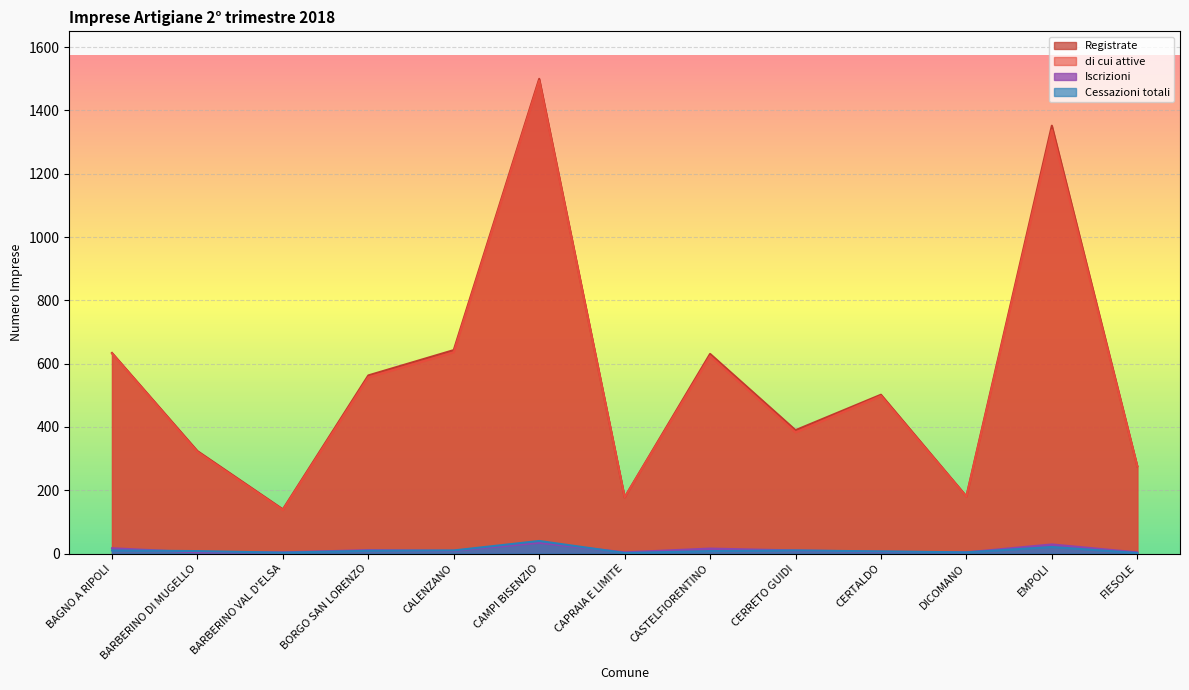

What is the average value of the Registrate series?

563